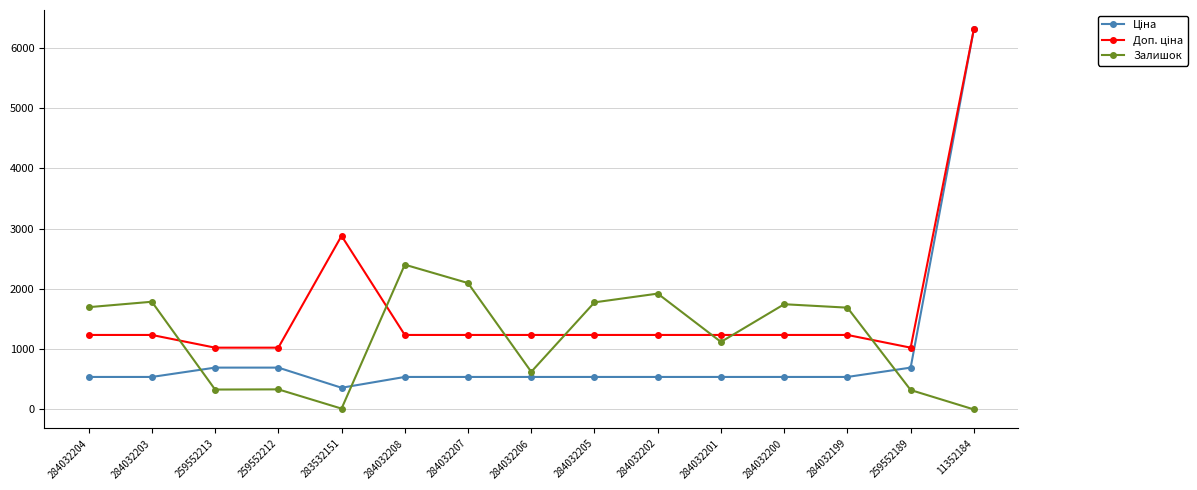

How many values in the Залишок series are below 1688?

7